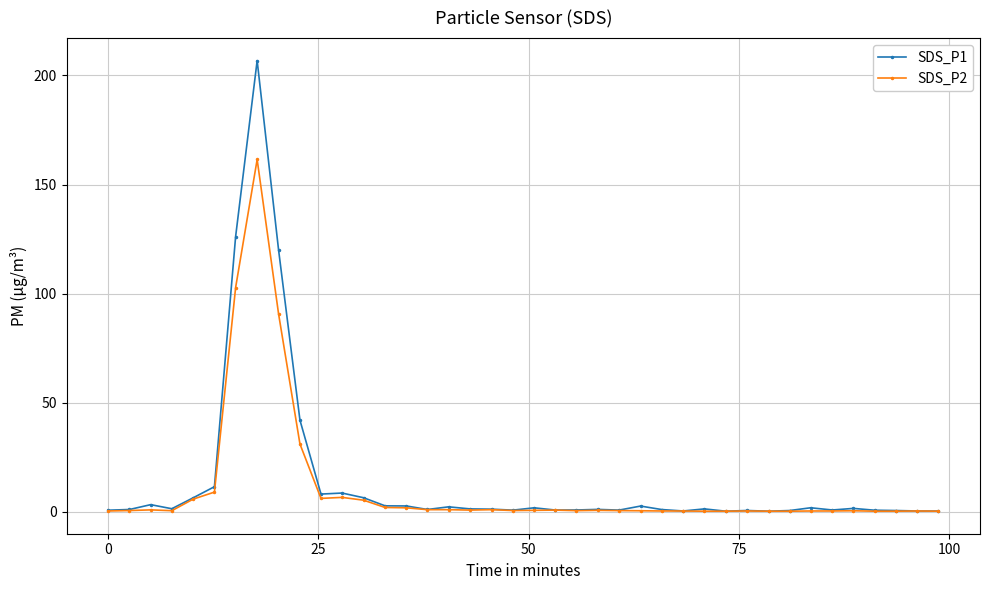

How many distinct data groups are displayed?

2